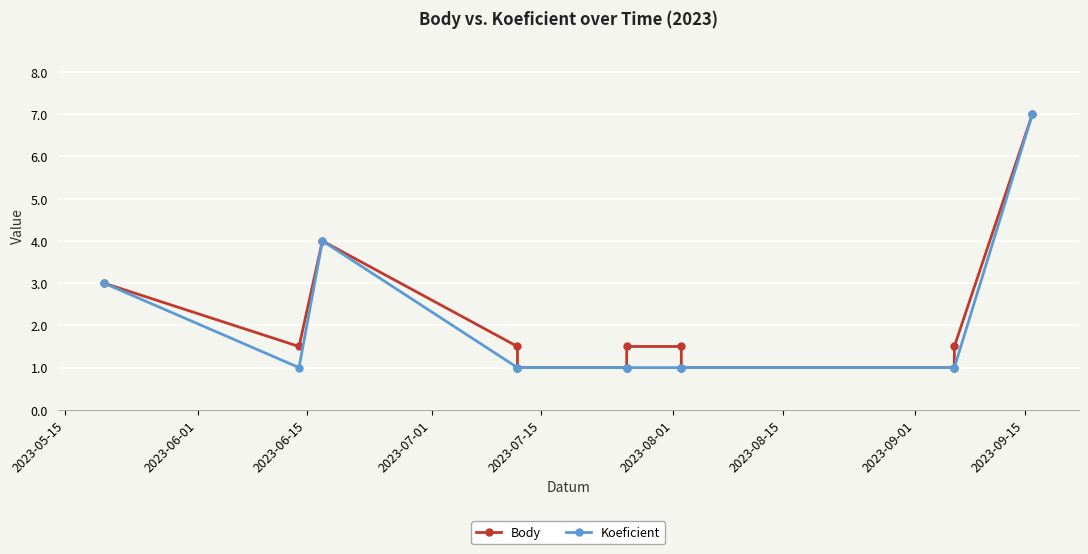

Which series has the largest total across all categories?

Body